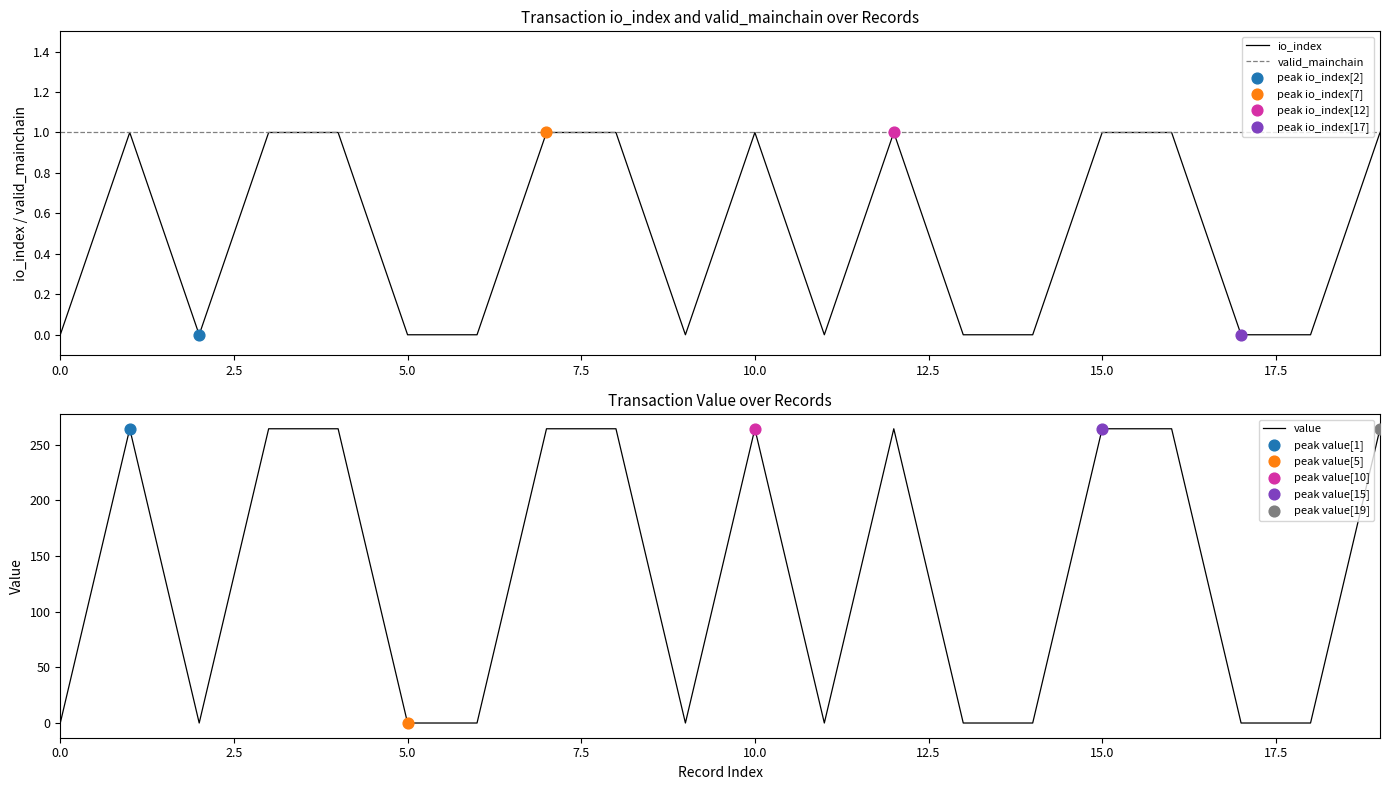

At how many categories does at least one series exceed 237?

10